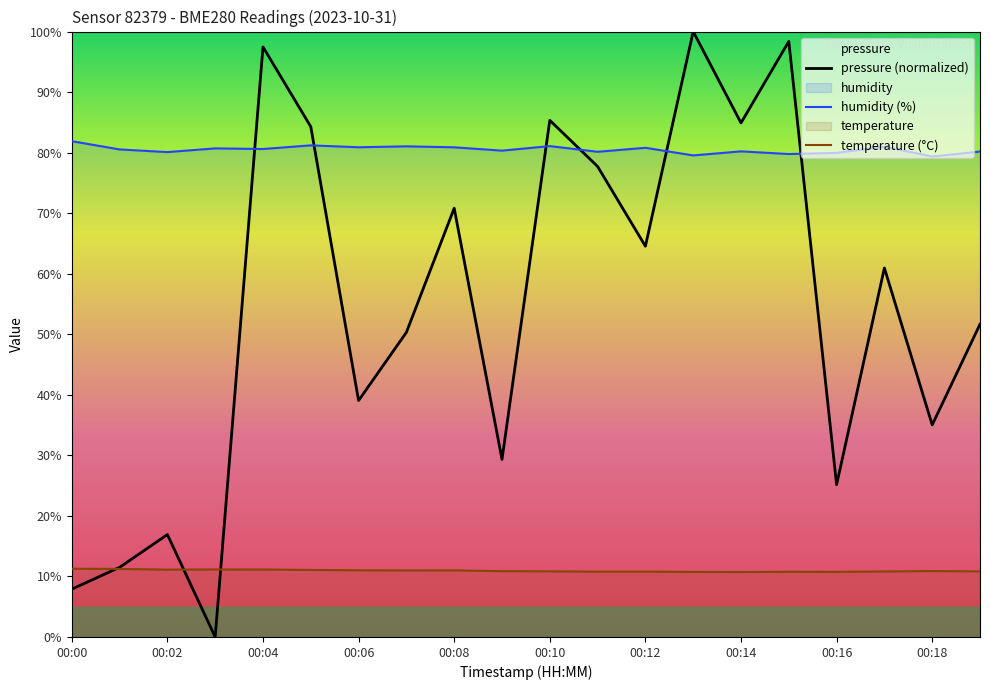

At which category does the chart reach its peak across all series?

13